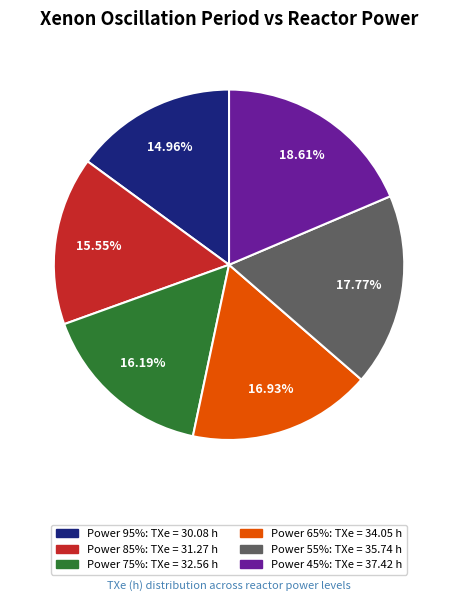

Is there any slice that represents more than half of the pie?

No